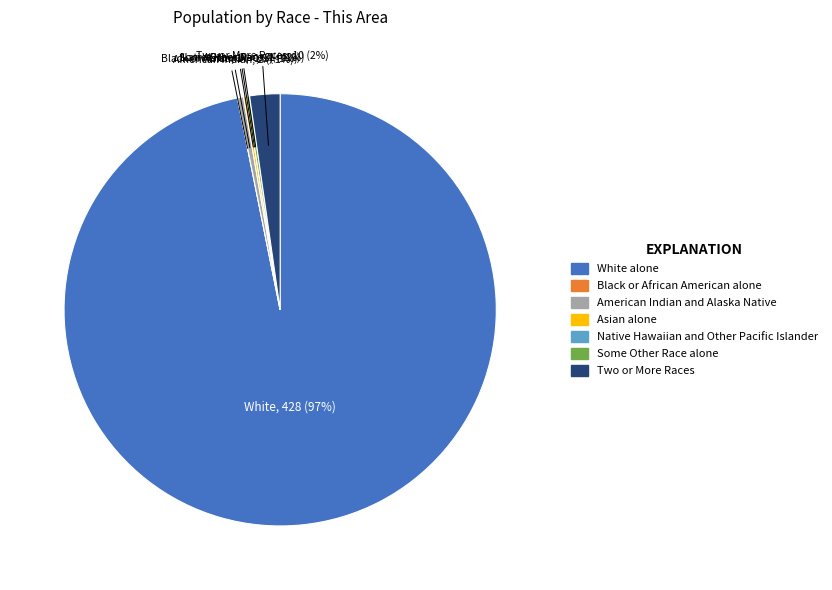

What is the change in value from Black or African American alone to Asian alone?

+1